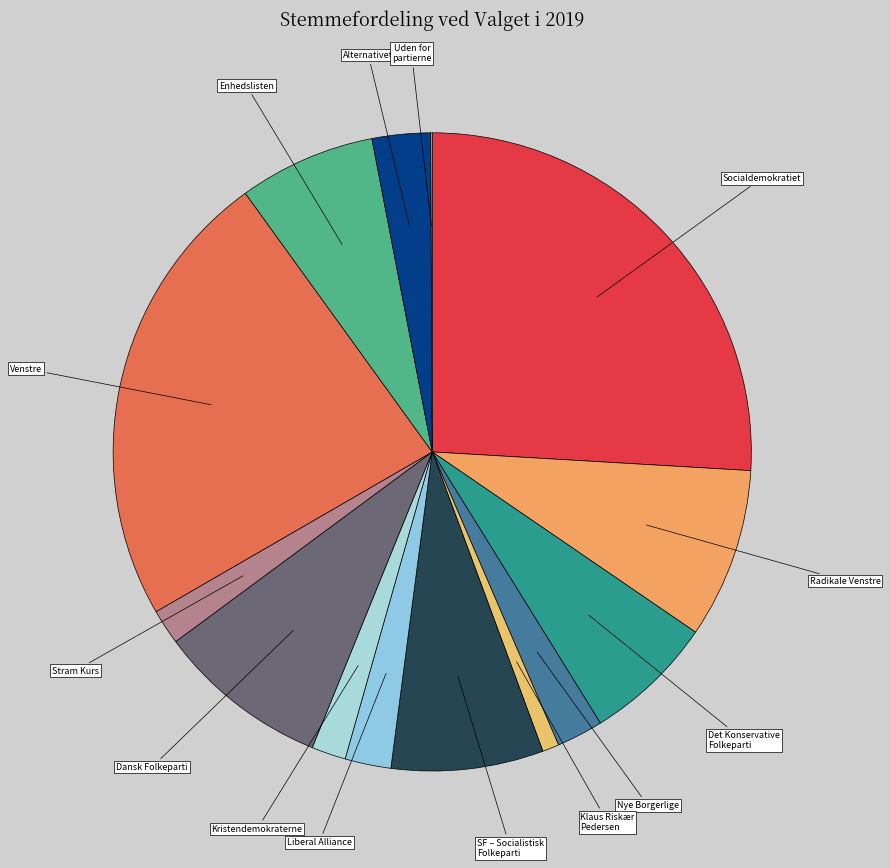

Which slice is the largest?

Socialdemokratiet